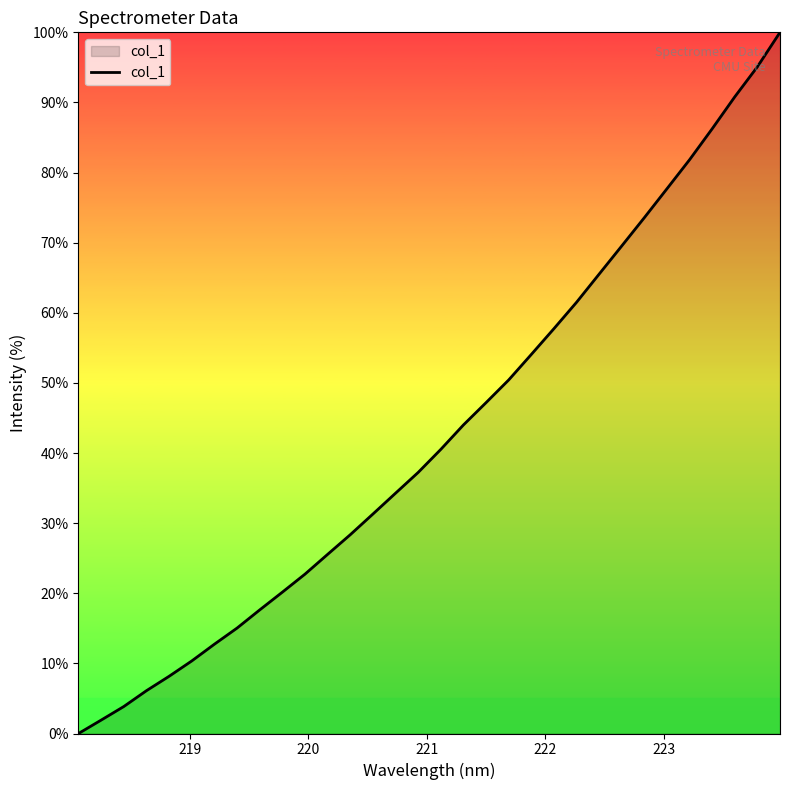

What is the greatest value displayed?

100.0